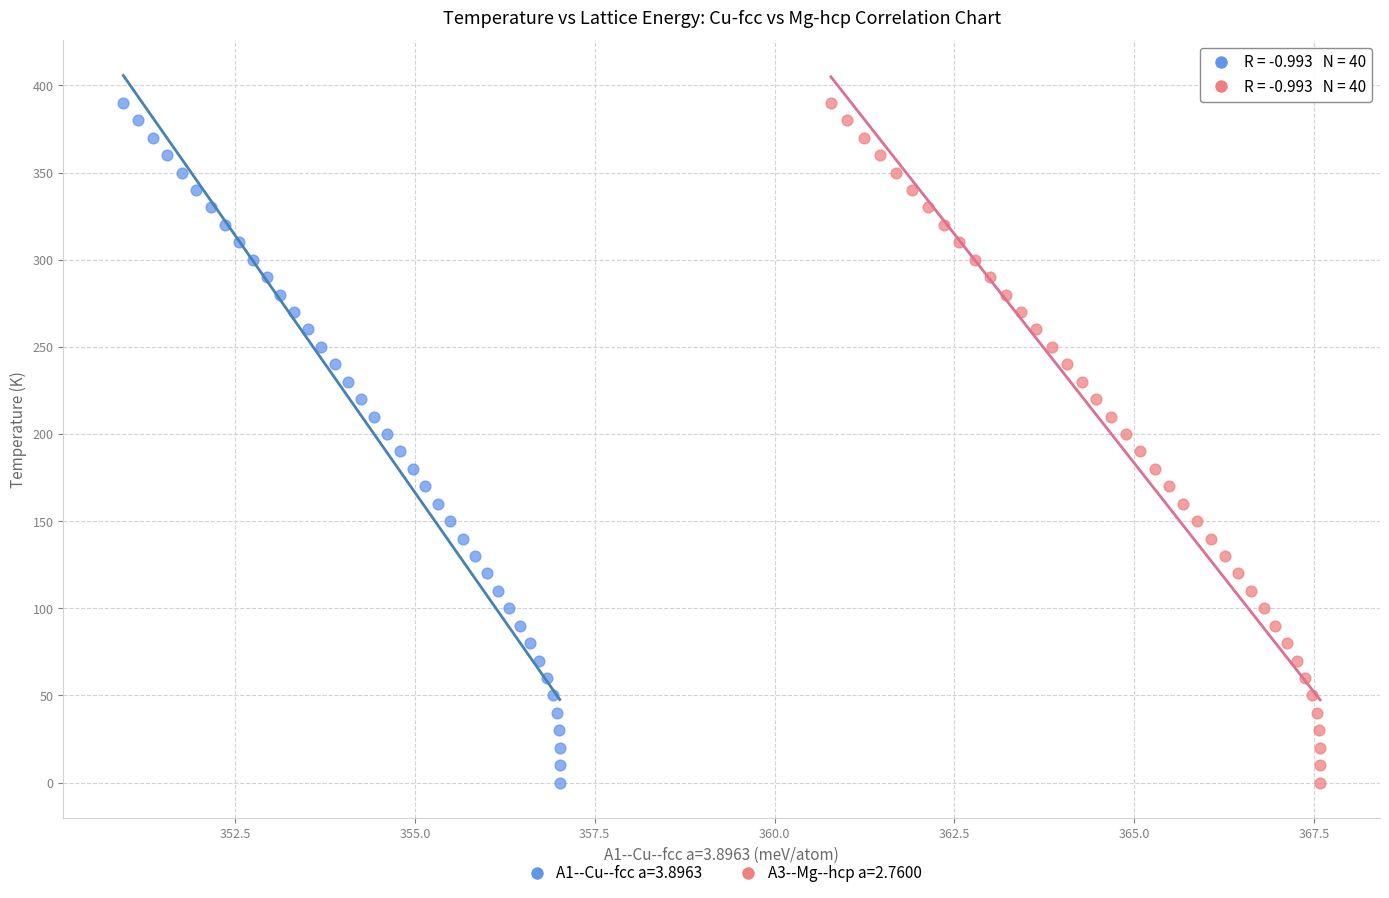

What are all the series names shown in the legend?

A1--Cu--fcc a=3.8963, A3--Mg--hcp a=2.7600